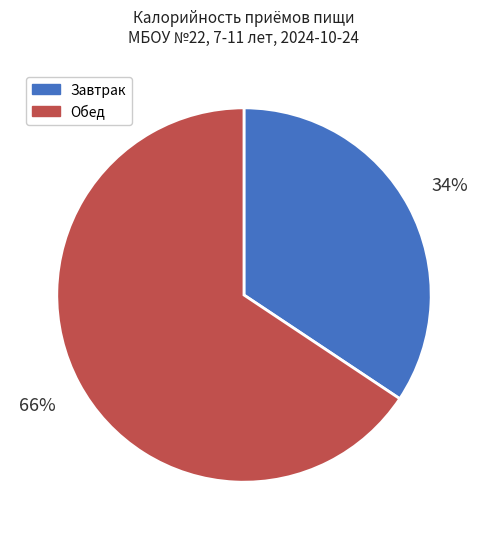

To the nearest percent, what is the average slice percentage?

50%